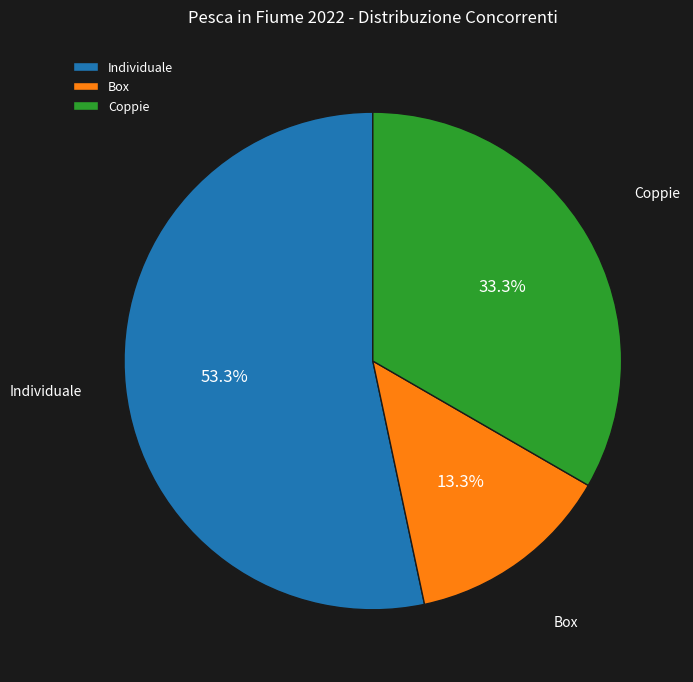

How many slices are in this pie chart?

3